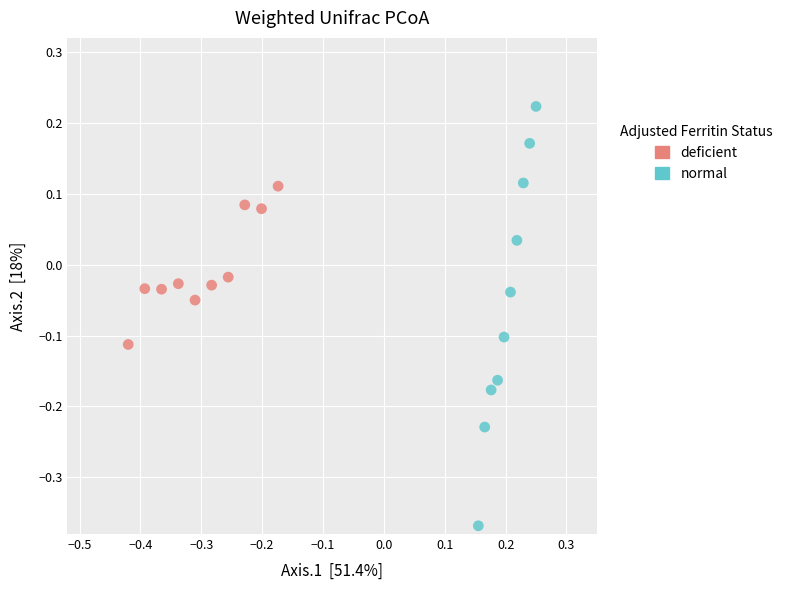

What are all the series names shown in the legend?

deficient, normal